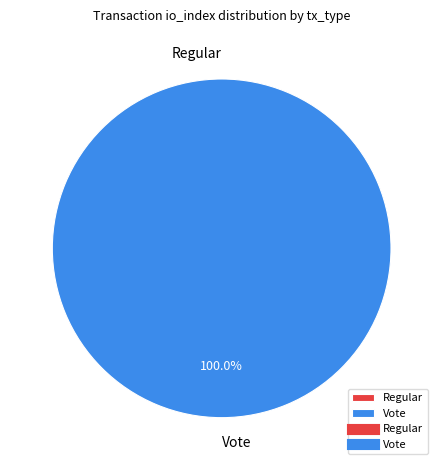

What percentage is NOT represented by Regular?

100.0%